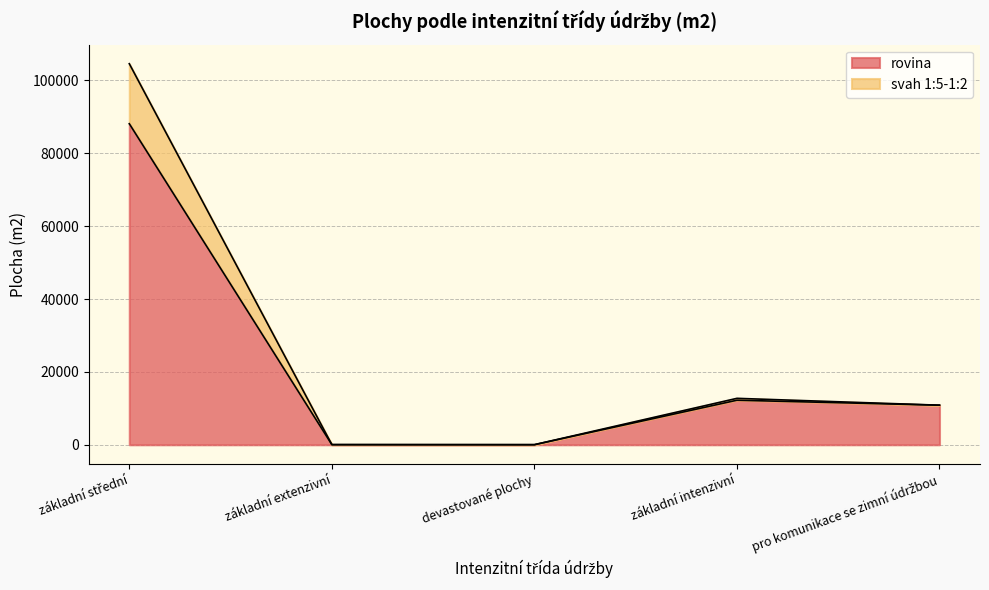

How many interior local valleys does the svah 1:5-1:2 series have?

1